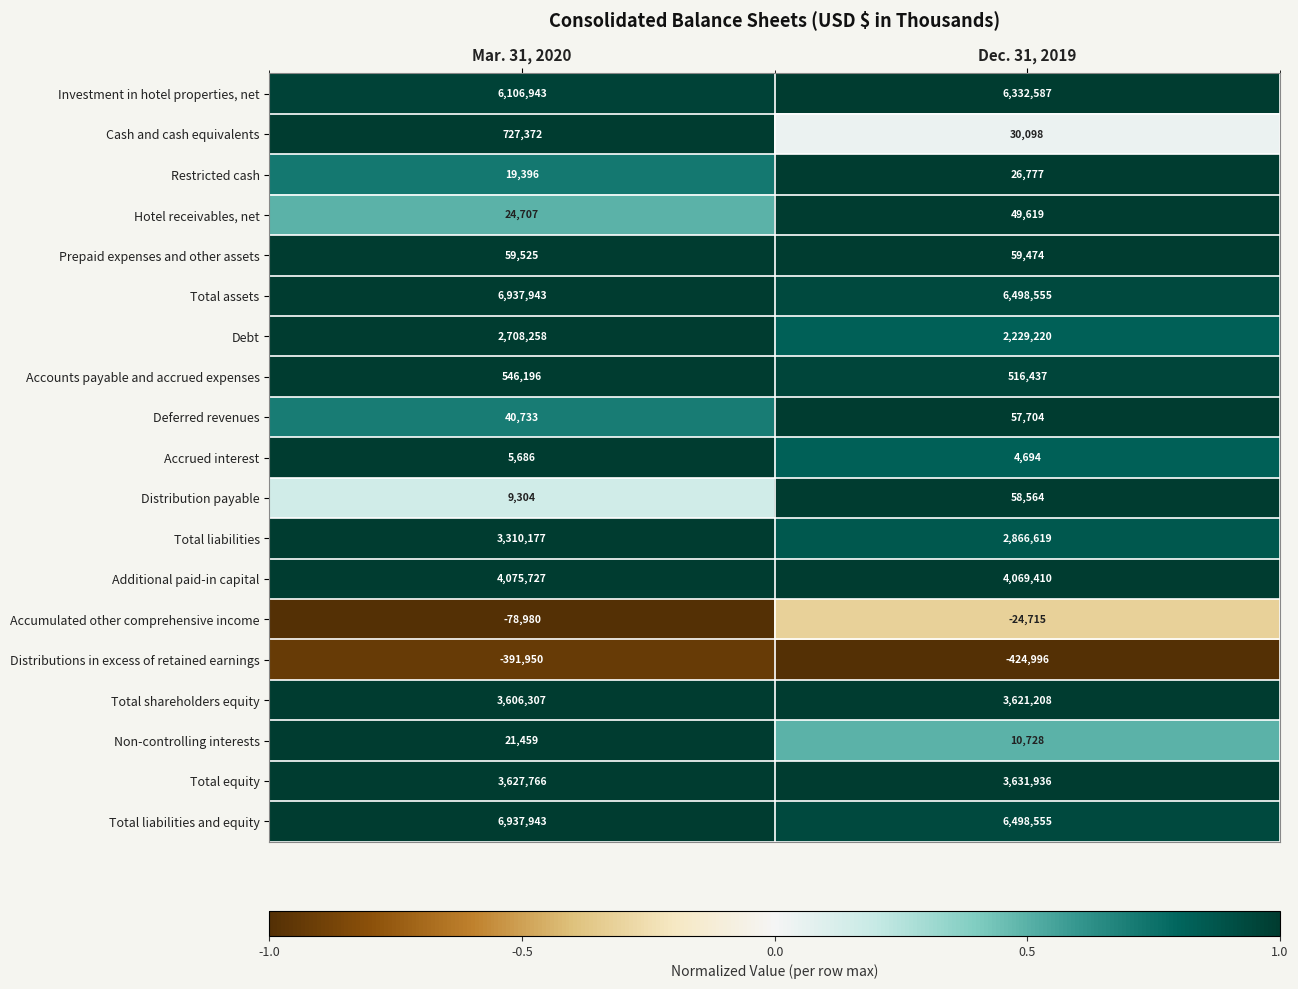

What value does the Total equity series have at Dec. 31, 2019, to the nearest 100?

3631900